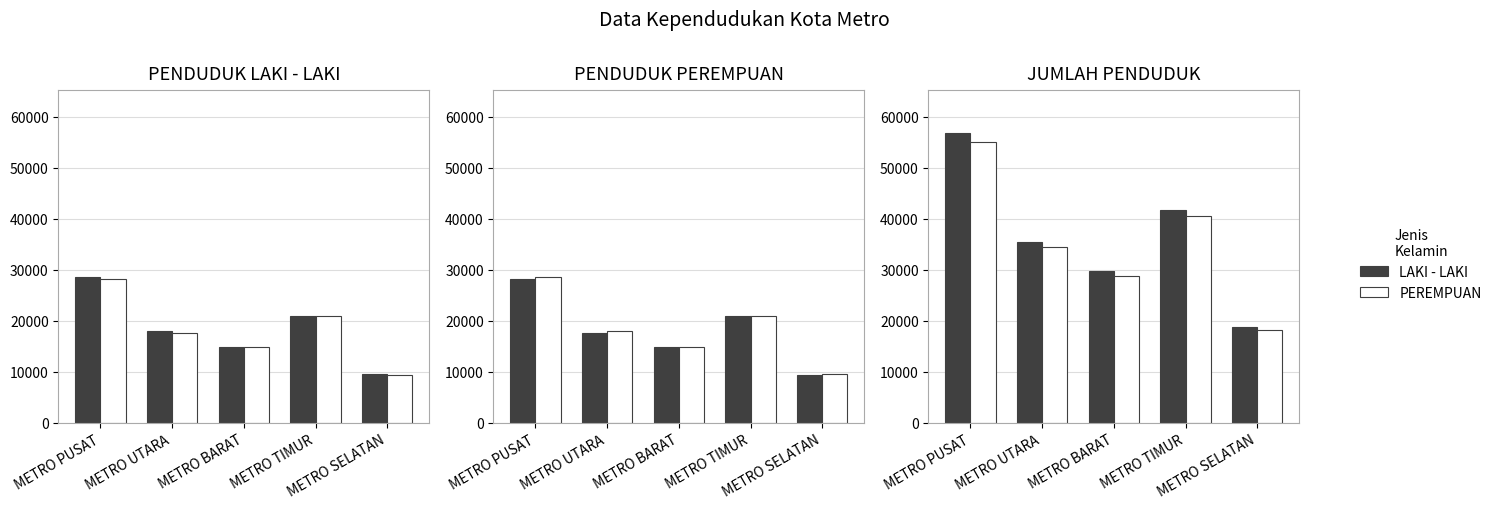

What is the average value of the PEREMPUAN series?

35364.8